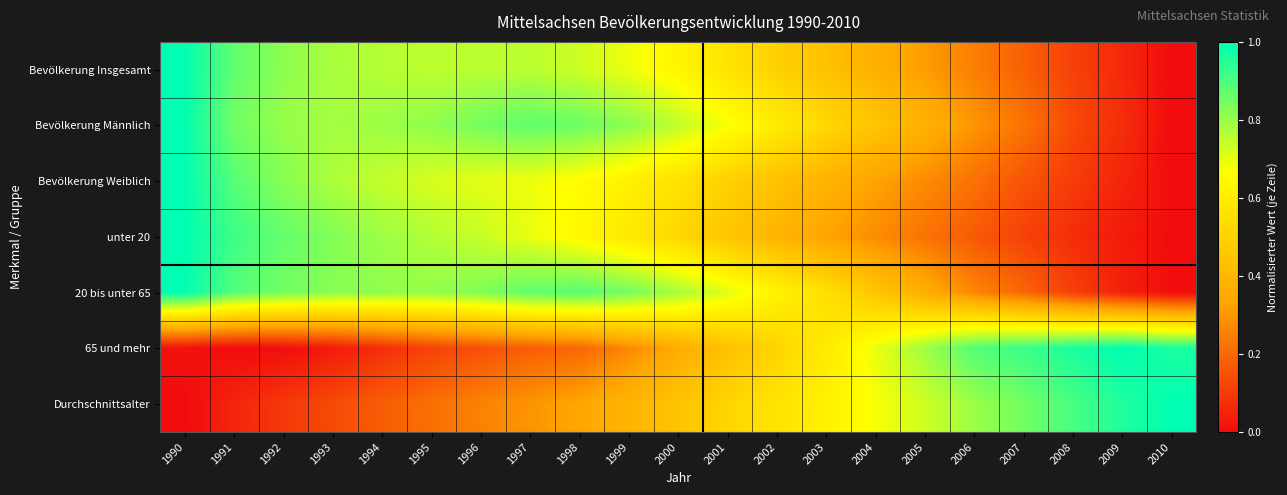

At how many categories does at least one series exceed 0?

21